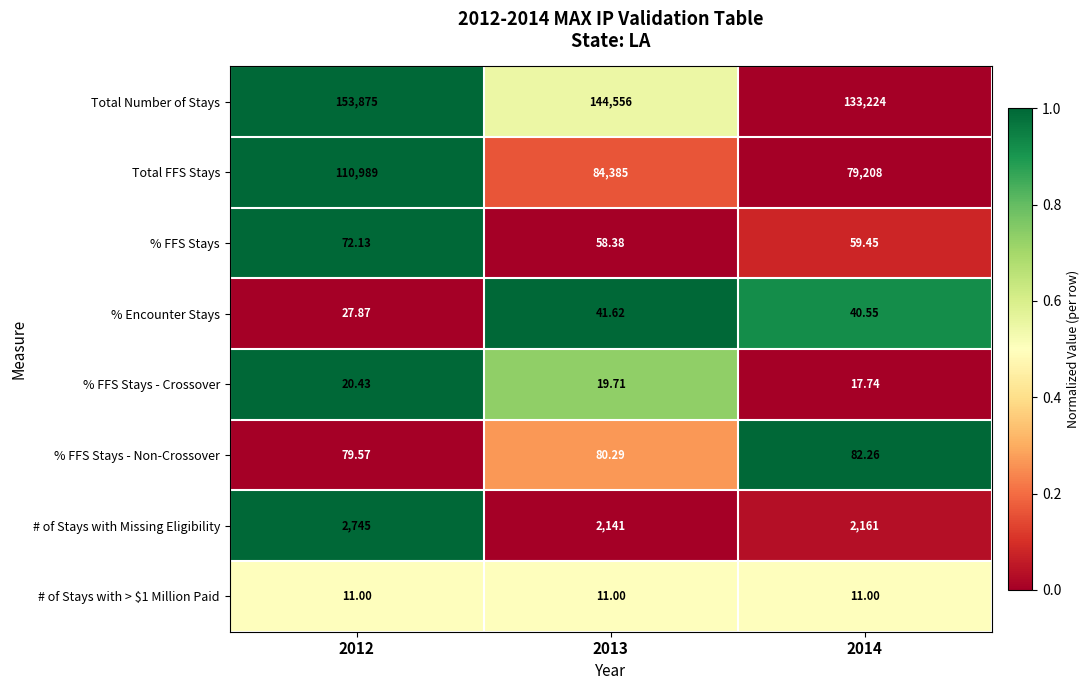

Which series has the widest spread of values?

Total FFS Stays